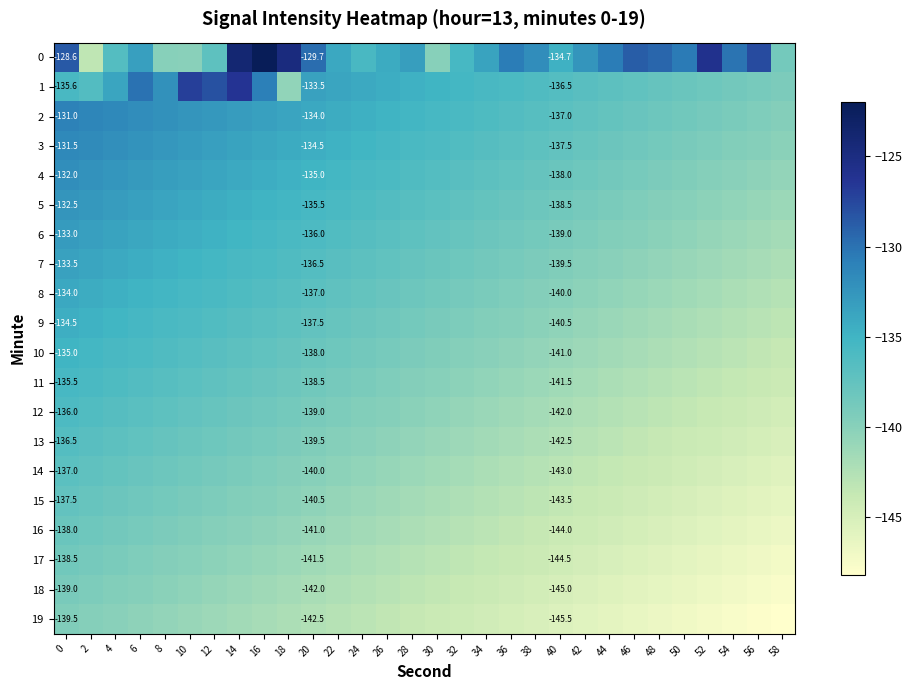

Which has a higher value, 8 or 52?

52